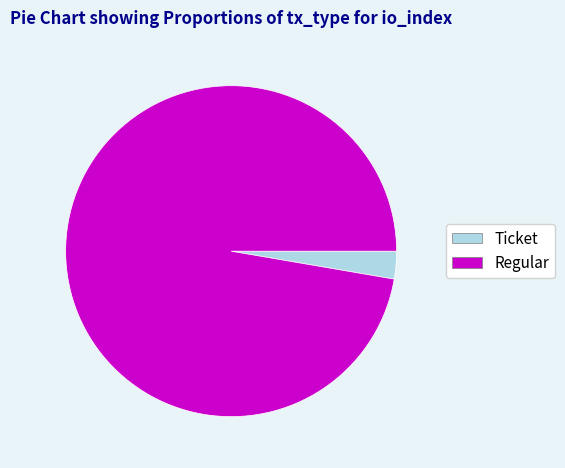

Which category has the biggest portion of the pie?

Regular